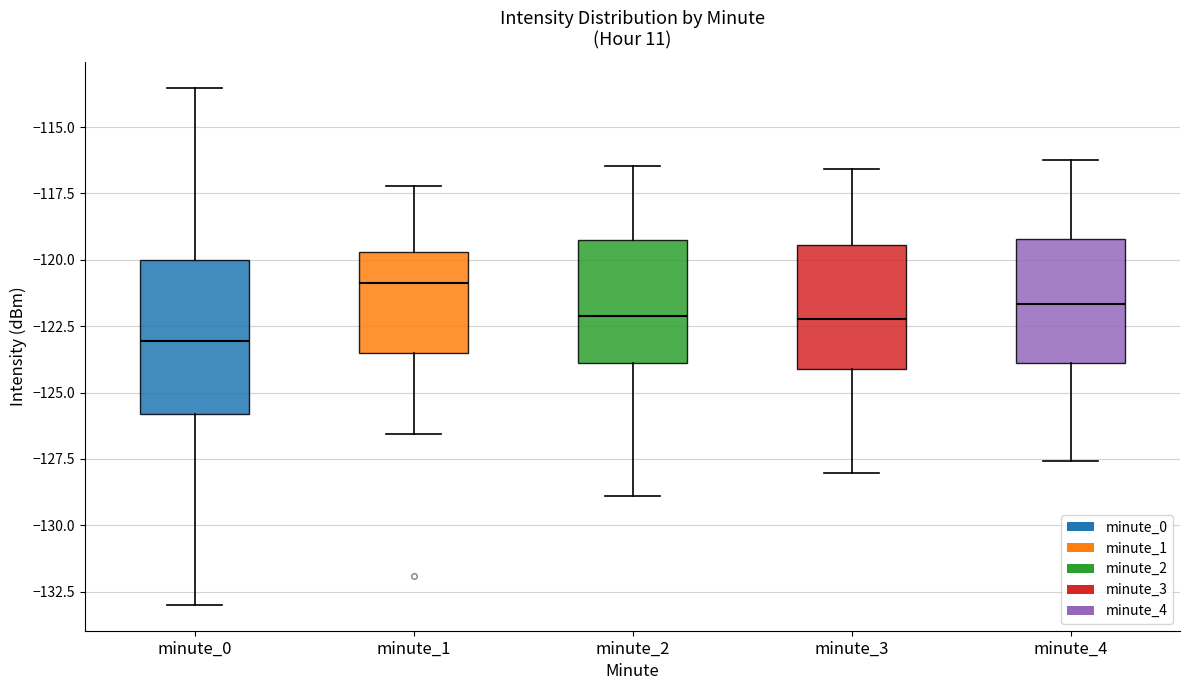

Reading left to right, transcribe this box plot: for each box, give where its median line is, the range the box spans, and where its two whiskers end, as read against the y-axis. The values are not printed on the chart, so give them approximately, as read against the axis.

minute_0: median -123.0, box -126.0 to -120.0, whiskers -133.0 to -113.5
minute_1: median -121.0, box -123.5 to -119.5, whiskers -126.5 to -117.0
minute_2: median -122.0, box -124.0 to -119.5, whiskers -129.0 to -116.5
minute_3: median -122.0, box -124.0 to -119.5, whiskers -128.0 to -116.5
minute_4: median -121.5, box -124.0 to -119.0, whiskers -127.5 to -116.0